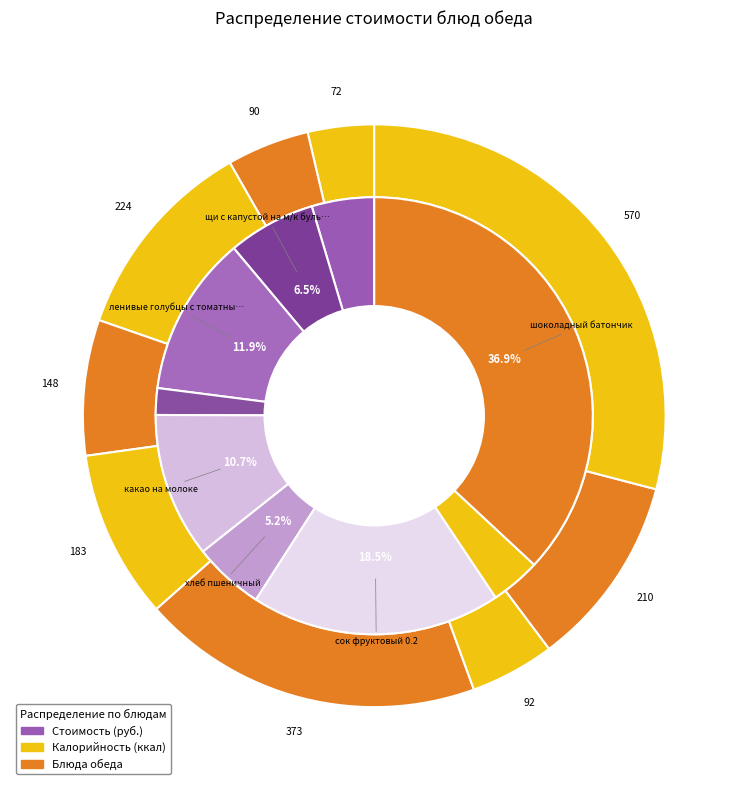

Is there any slice that represents more than half of the pie?

No